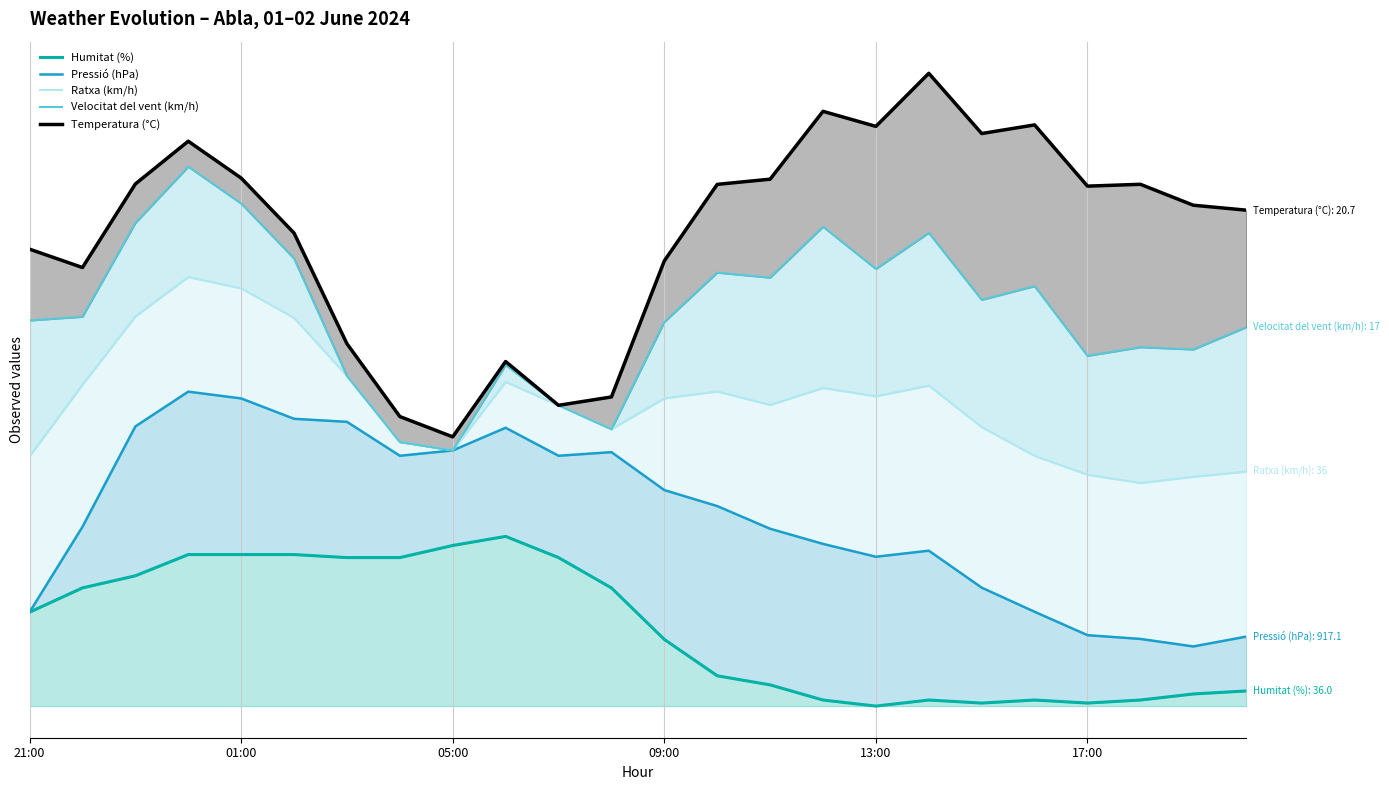

The value of Temperatura (°C) at 13 is 307.4. True or false?

True